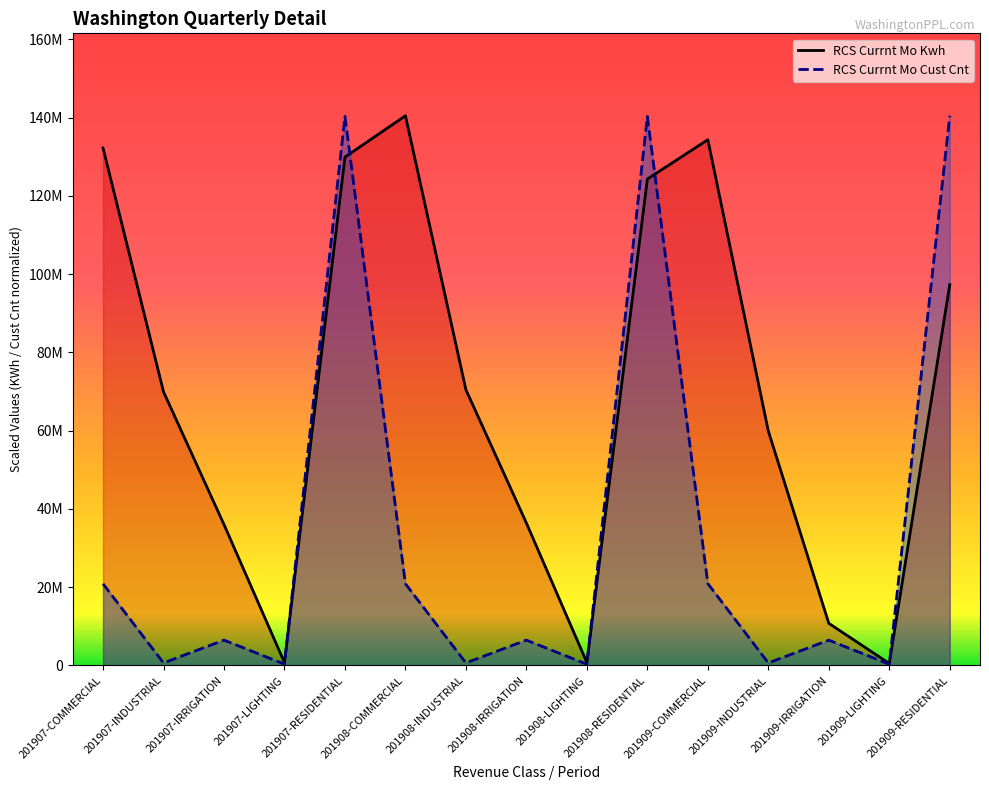

How many interior local peaks does the RCS Currnt Mo Cust Cnt series have?

5